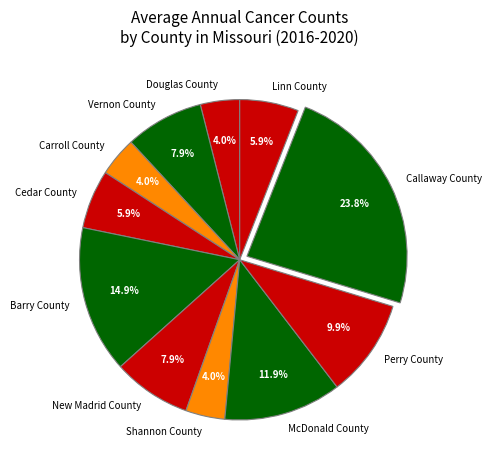

What is the ratio of the value at Barry County to the value at Vernon County?

1.9